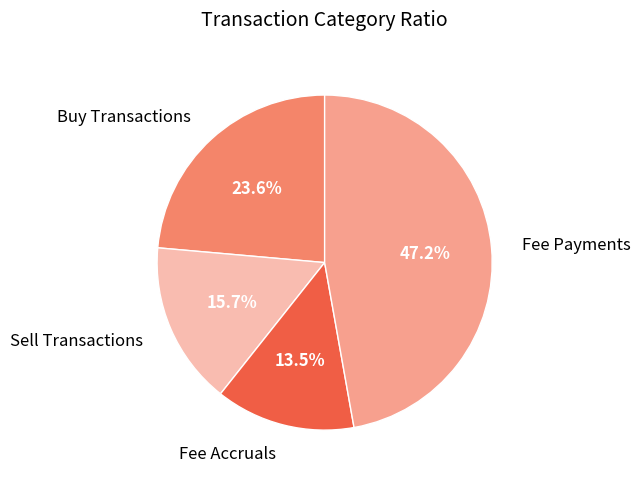

Combined, do Fee Accruals and Sell Transactions account for over 50%?

No